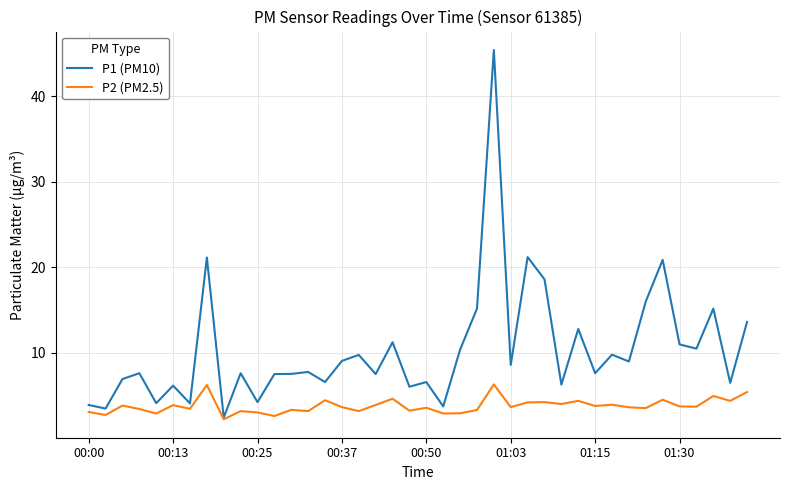

Rank the series by their maximum value, from highest to lowest.

P1 (PM10), P2 (PM2.5)